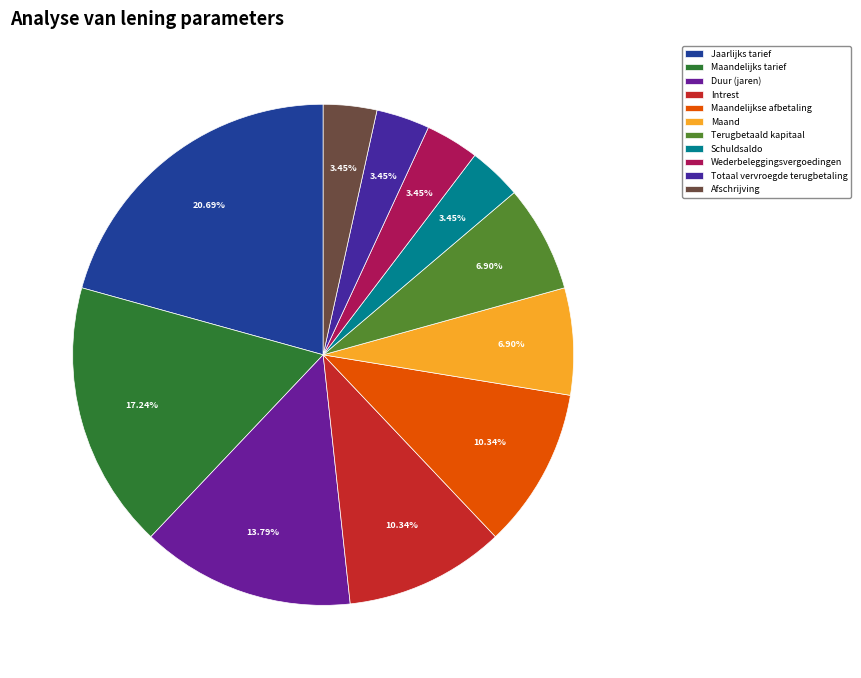

Is it true that Wederbeleggingsvergoedingen is 15% of the pie?

False